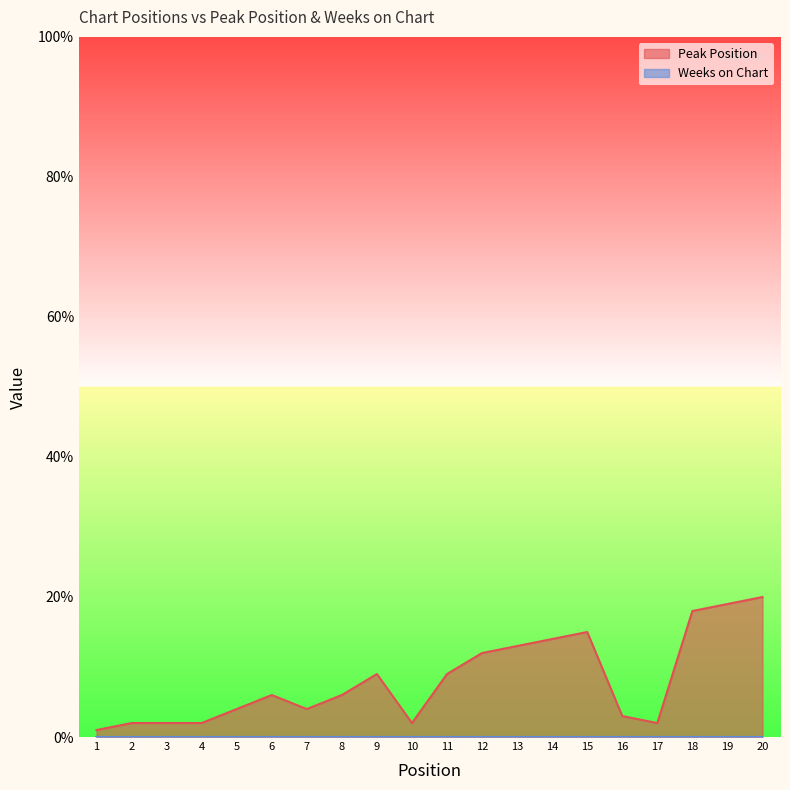

Reading right to left, extract all data points from this chart.

20=20	19=19	18=18	17=2	16=3	15=15	14=14	13=13	12=12	11=9	10=2	9=9	8=6	7=4	6=6	5=4	4=2	3=2	2=2	1=1